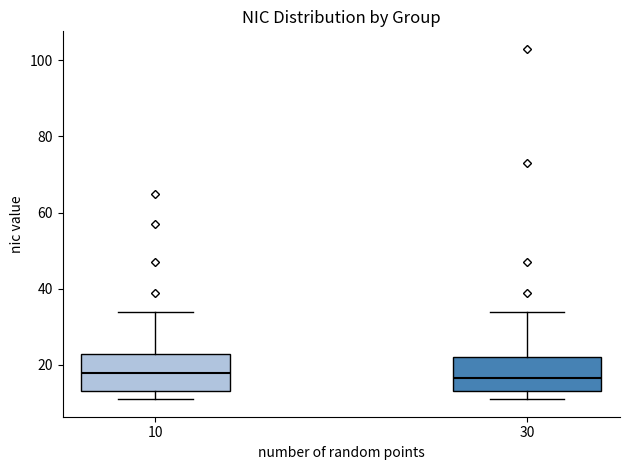

Where does the lower whisker of the box at x = 10 end on the y-axis? The values are not printed on the chart, so give them approximately, as read against the axis.

12